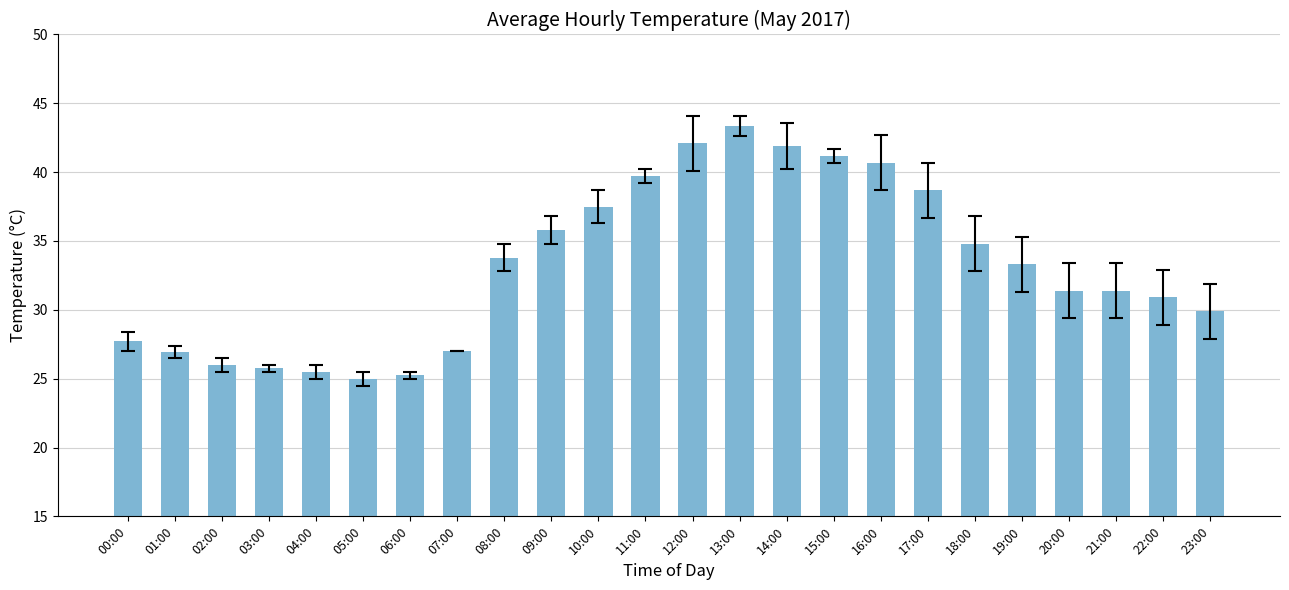

The chart shows a value of 33.3 at 19:00. True or false?

True